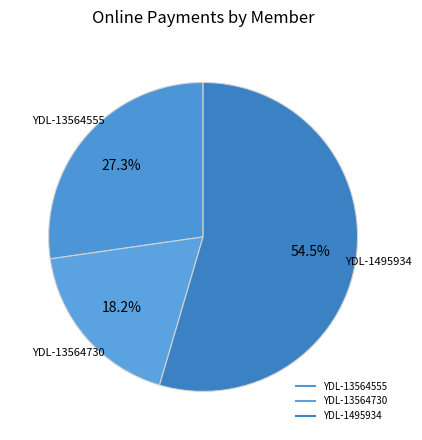

To the nearest percent, what is the combined percentage of YDL-13564555 and YDL-1495934?

82%